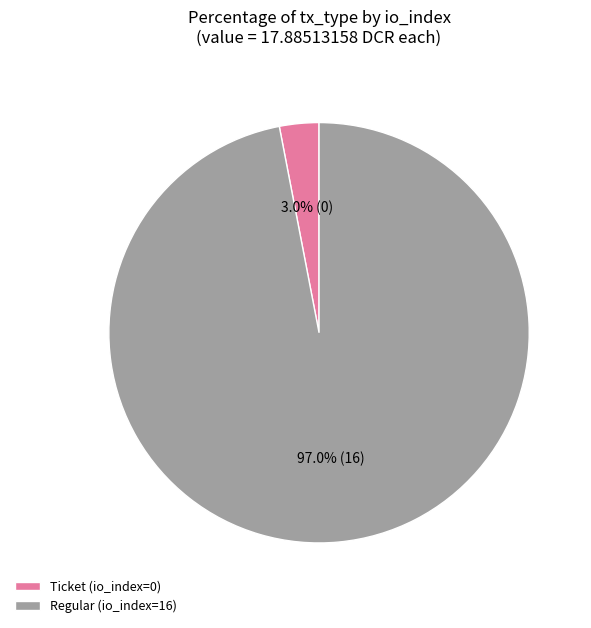

Rank the categories by value from highest to lowest.

Regular (io_index=16), Ticket (io_index=0)